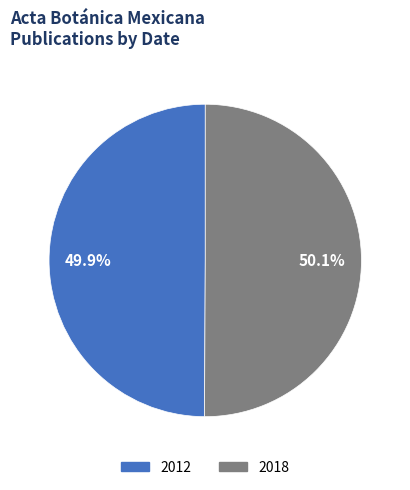

Is it true that 2012 is 50% of the pie?

True